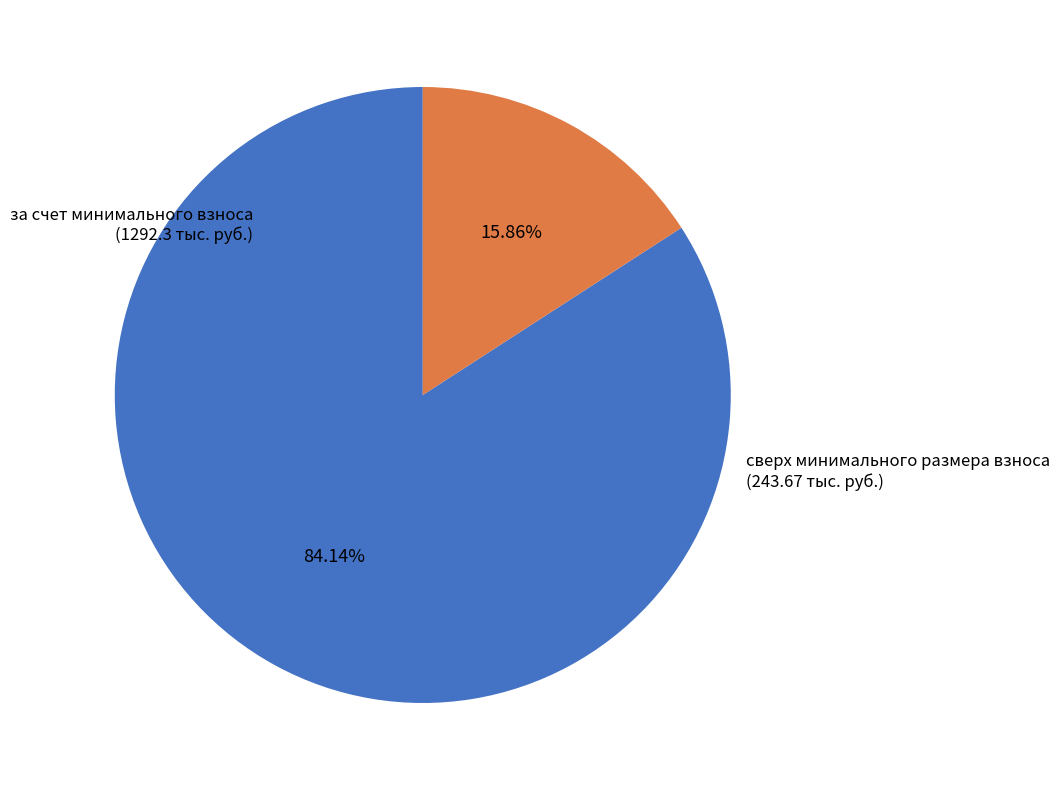

Does any single category account for the majority?

Yes